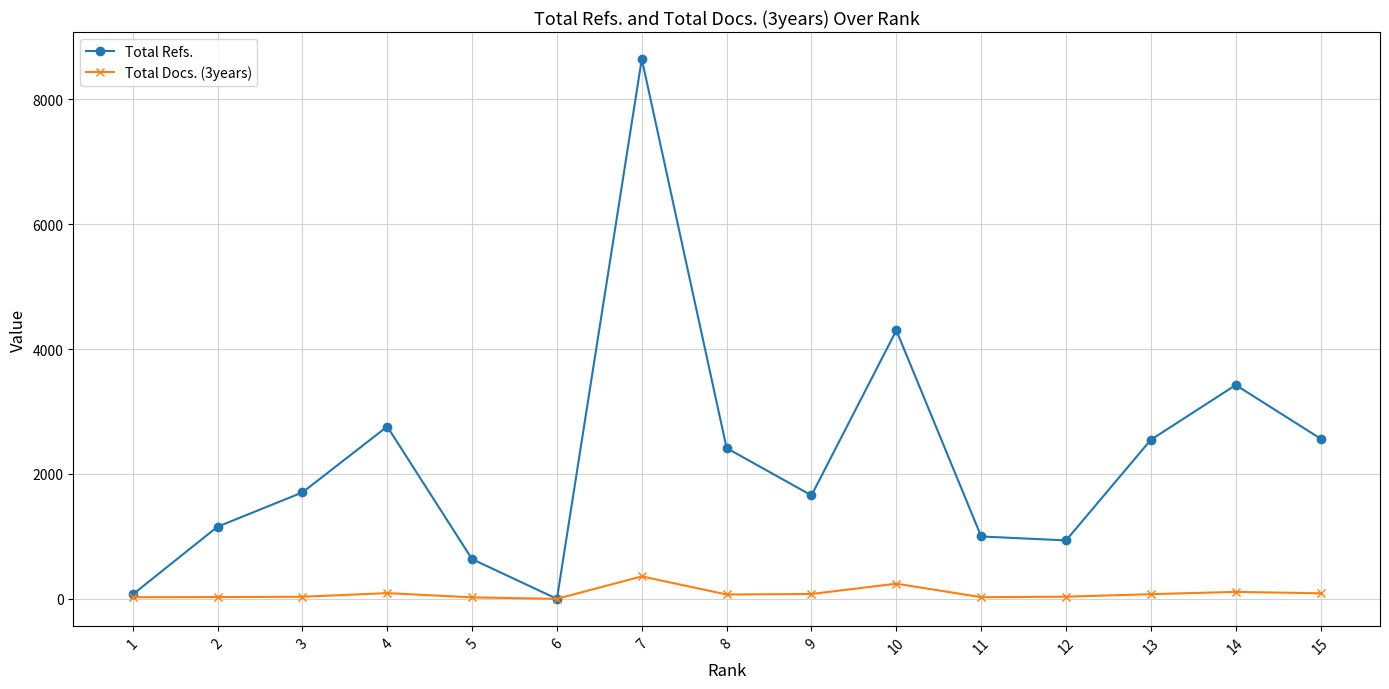

What is the difference between the highest and lowest values at 4?

2667